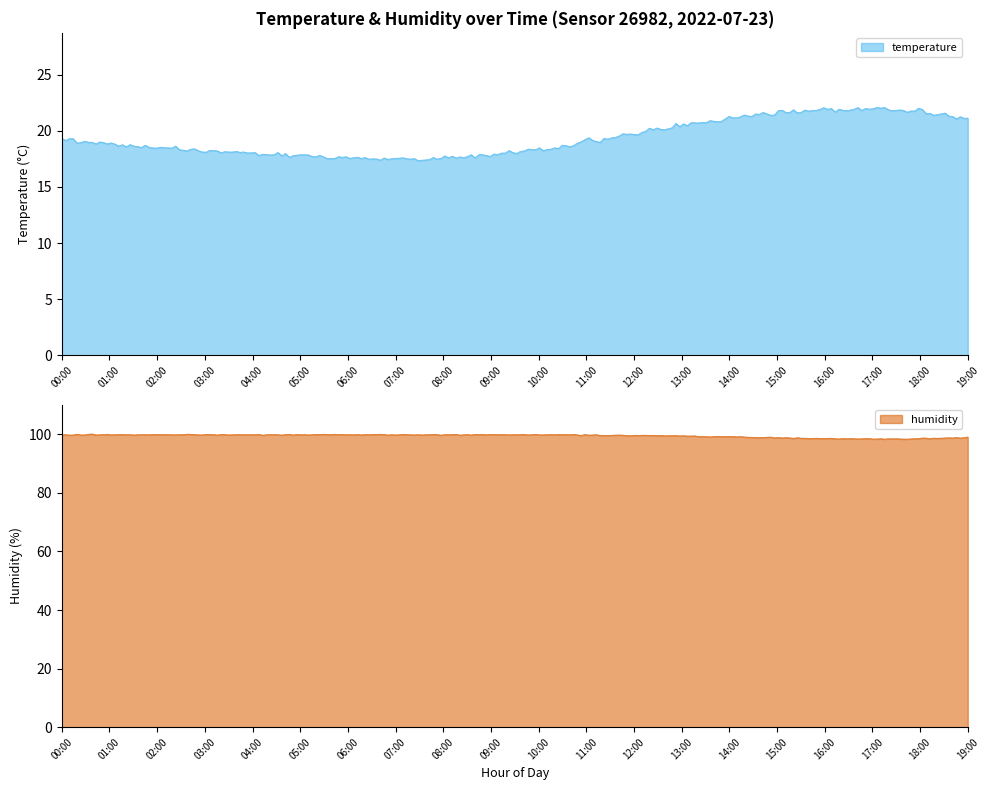

What is the minimum value for temperature?

17.3